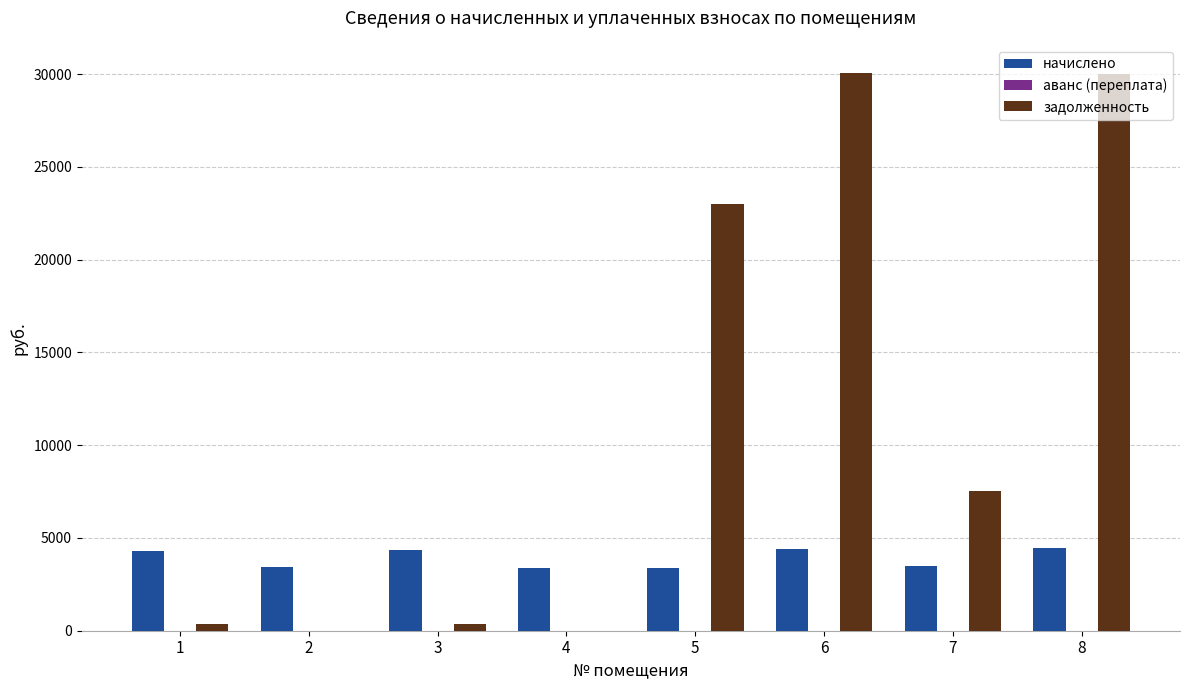

What is the difference between the начислено values at 2 and 5?

46.8